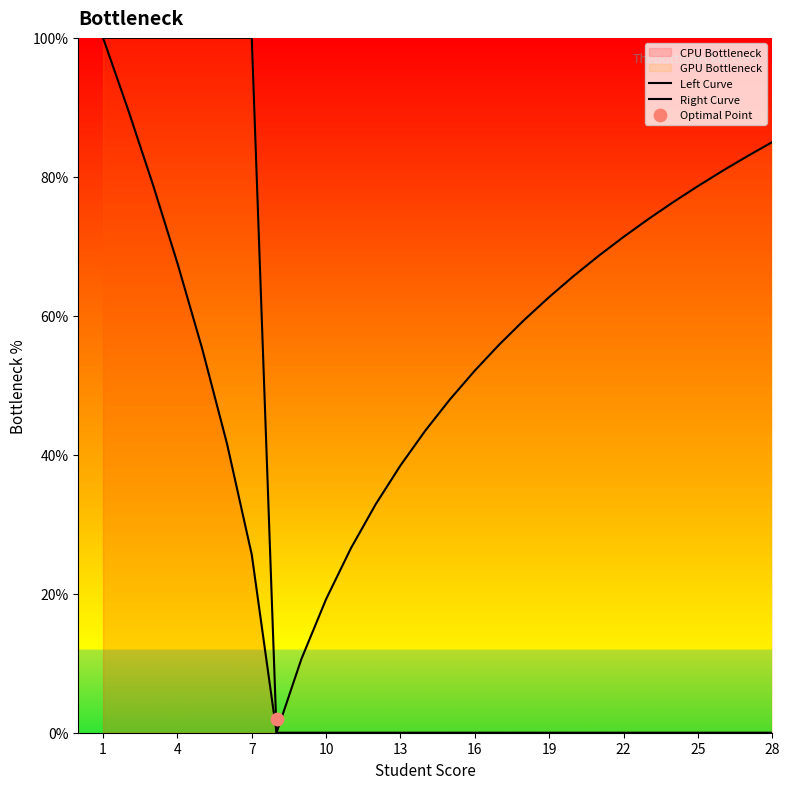

Which series has the largest total across all categories?

Right Curve